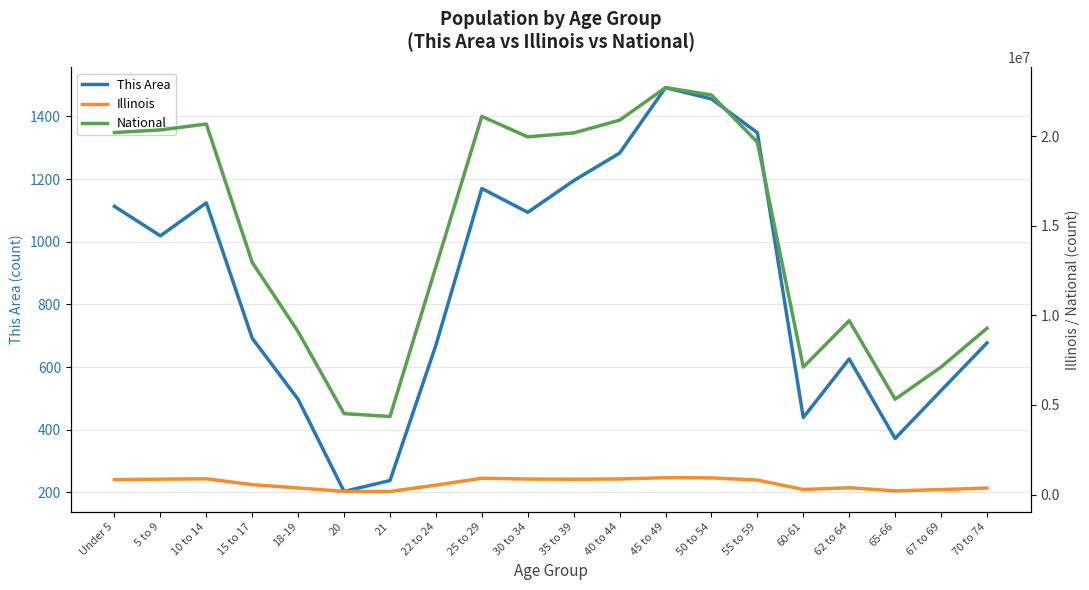

How many series are shown in this chart?

3